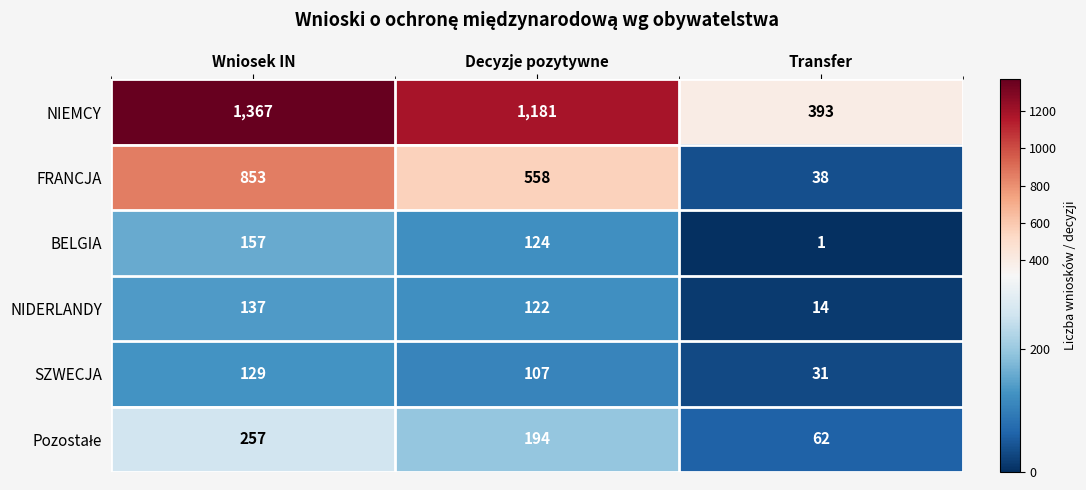

True or false: BELGIA has a value of 1 at Transfer.

True